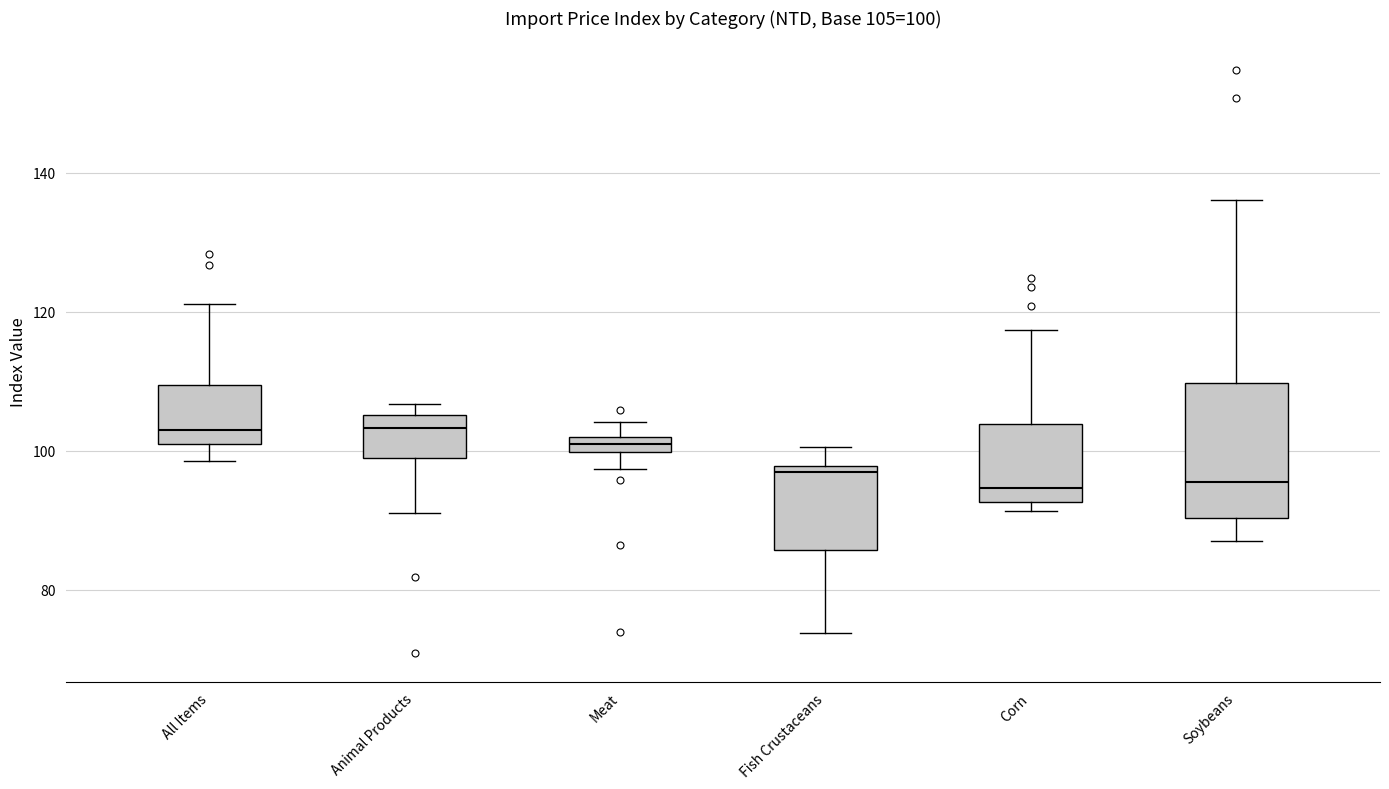

Which box is the tallest, from its lower edge to its upper edge?

Soybeans